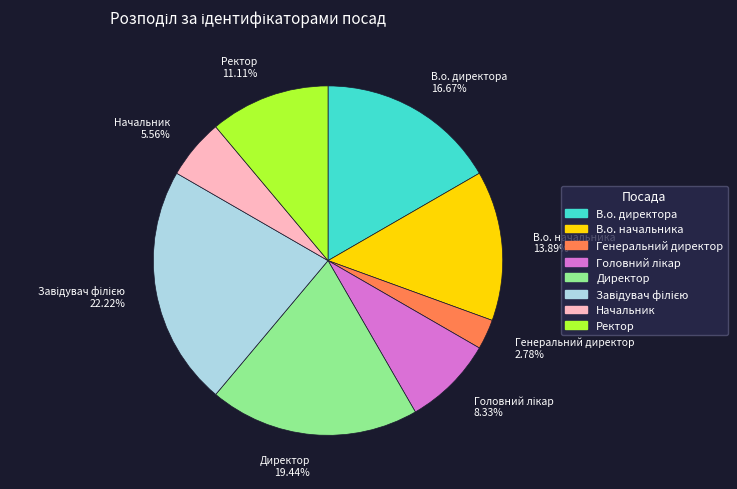

Approximately how many times larger is the value at Начальник 5.56% compared to Ректор 11.11%?

0.5